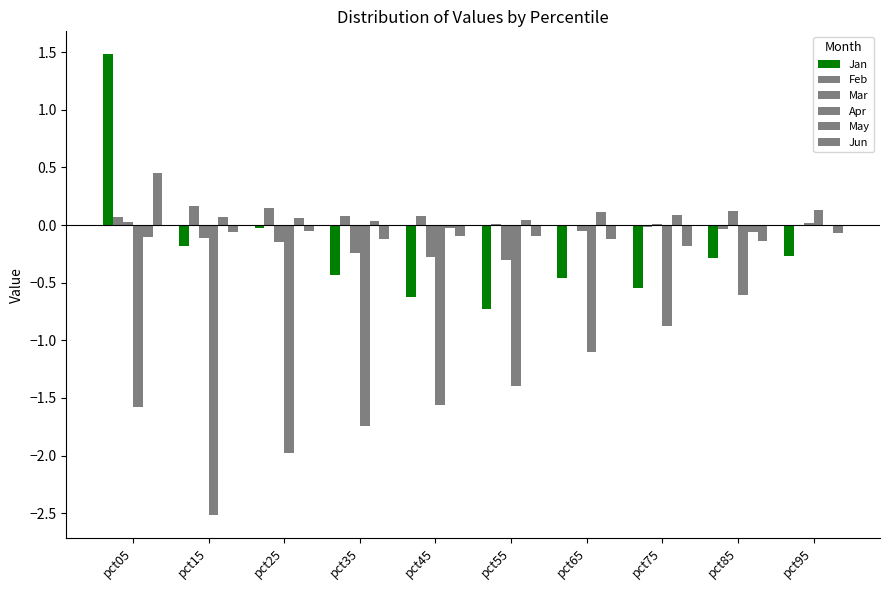

Which series has the largest range (max minus min)?

Apr